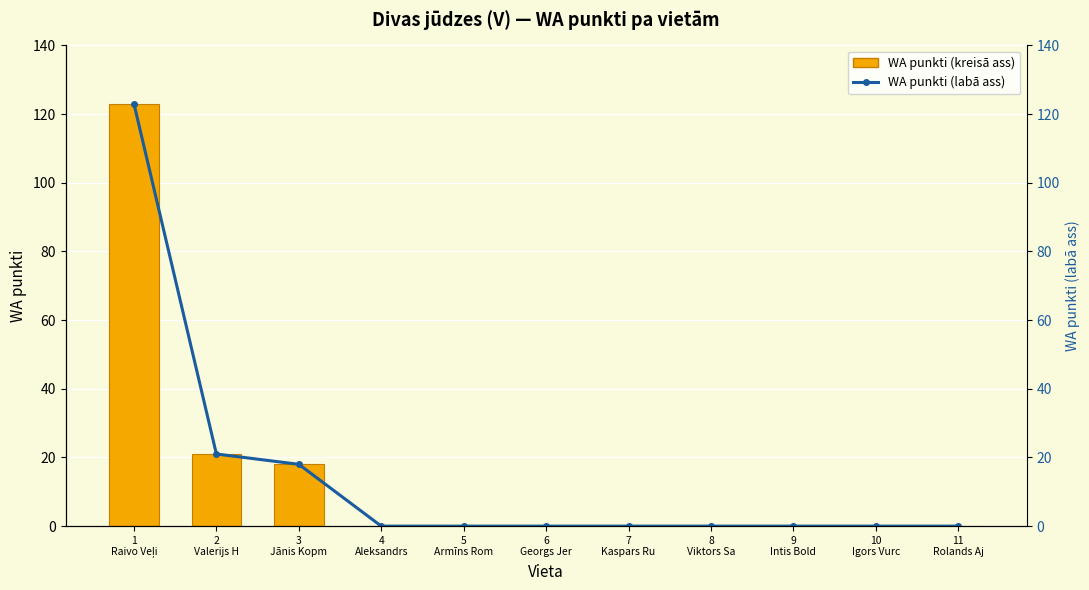

Which series has the largest range (max minus min)?

WA punkti (kreisā ass)